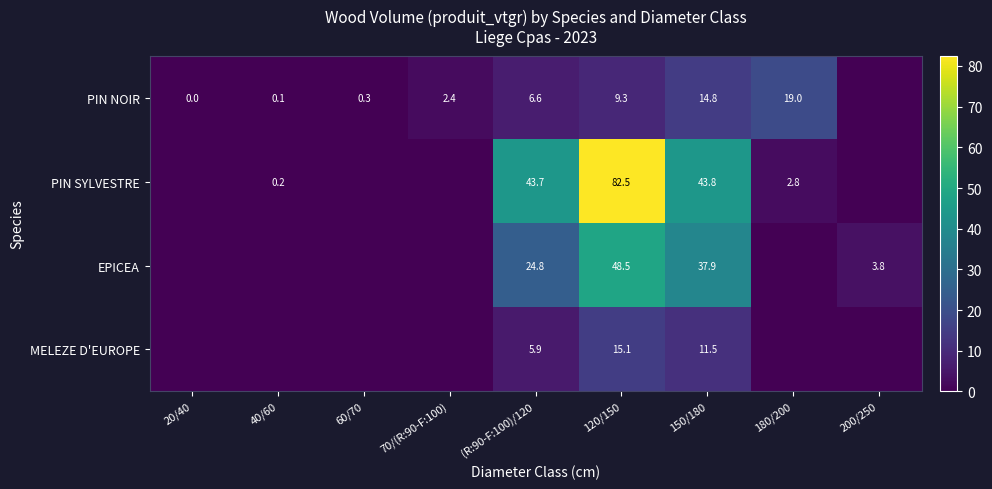

The PIN NOIR series shows 0.5 at 60/70. True or false?

False